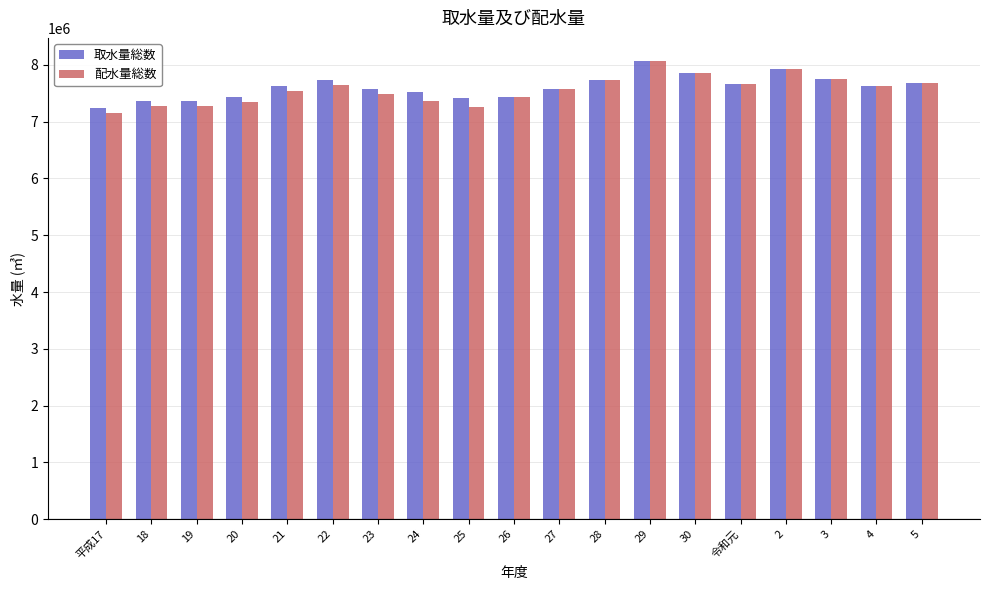

What is the smallest value displayed?

7148184